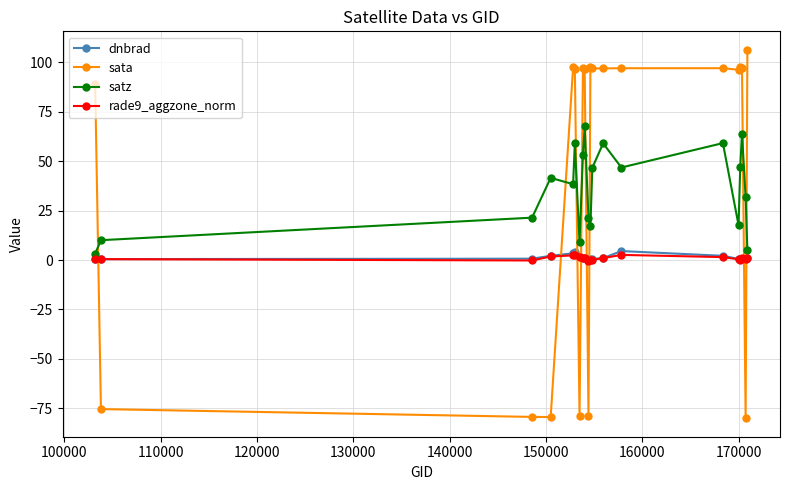

What is the maximum value for sata?

106.2